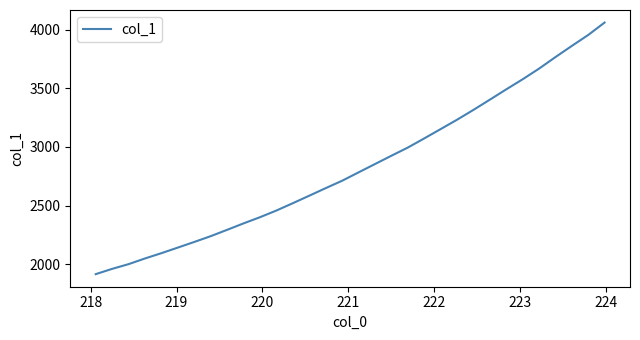

What is the maximum value shown in the chart?

4059.8